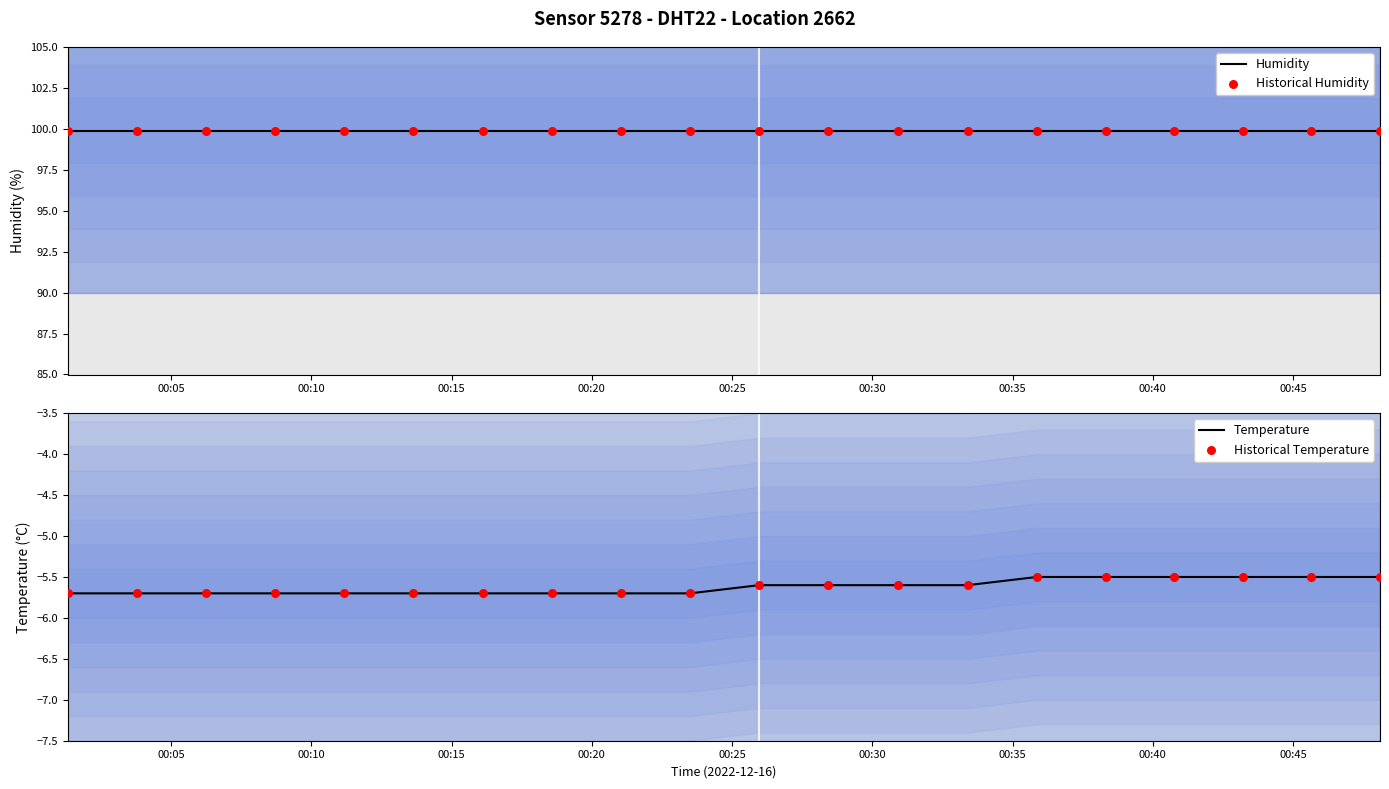

What is the lowest value of the Temperature series?

-5.7